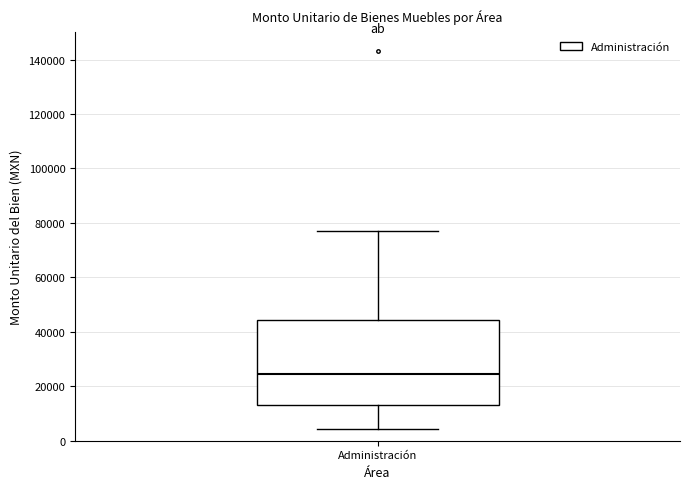

Transcribe this box plot: give where the median line is, the range the box spans, and where the two whiskers end, as read against the y-axis. The values are not printed on the chart, so give them approximately, as read against the axis.

median 24000, box 14000 to 44000, whiskers 4000 to 76000